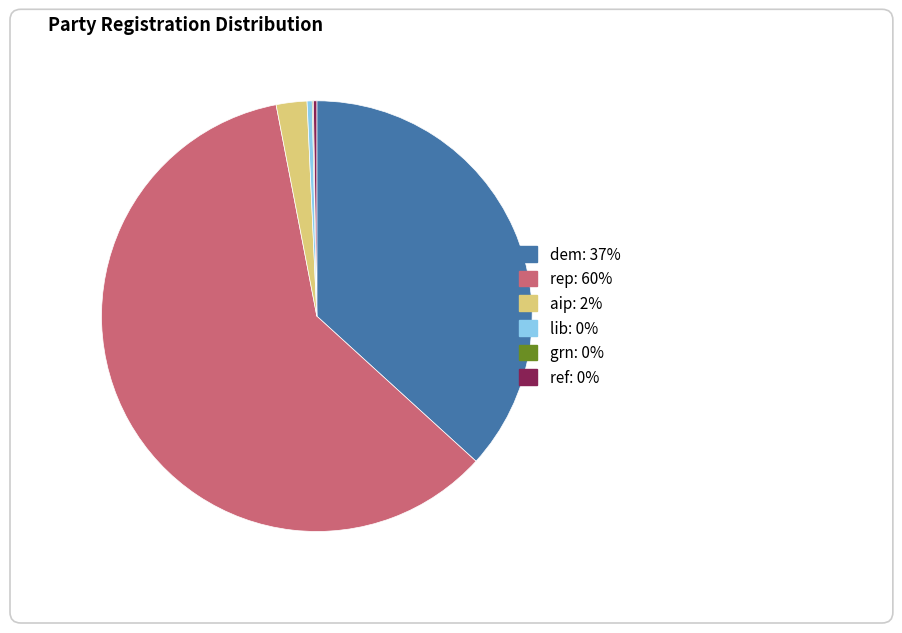

Is there any slice that represents more than half of the pie?

Yes